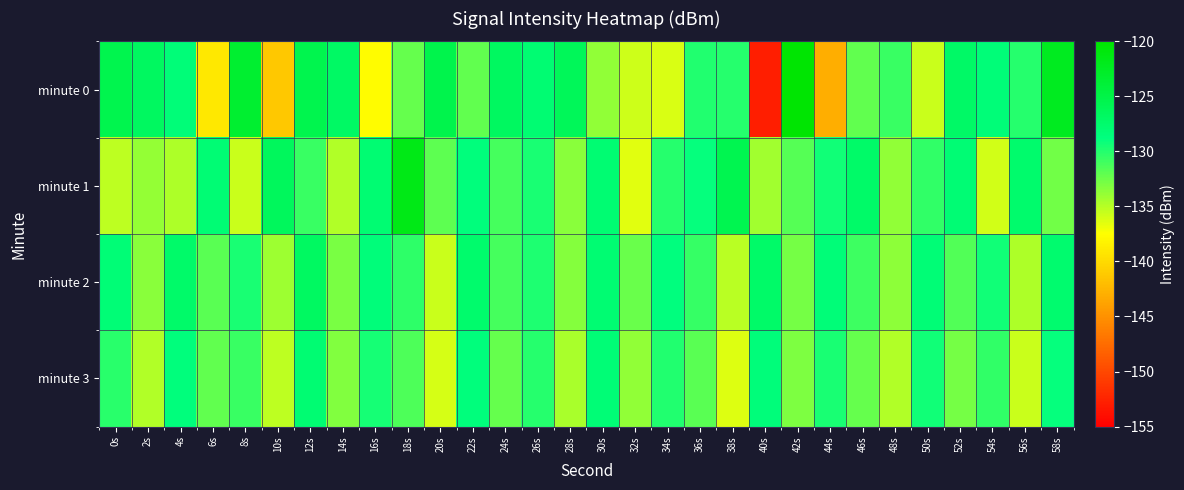

Reading left to right, list all the values displayed in this chart.

minute 0: 0s=-125.3	2s=-126.7	4s=-128.2	6s=-139.1	8s=-123.3	10s=-141.2	12s=-125.4	14s=-127.0	16s=-137.7	18s=-132.3	20s=-125.2	22s=-132.1	24s=-126.7	26s=-127.8	28s=-126.2	30s=-133.7	32s=-135.8	34s=-136.3	36s=-129.9	38s=-130.1	40s=-152.9	42s=-120.2	44s=-143.0	46s=-132.1	48s=-130.8	50s=-135.6	52s=-127.0	54s=-128.2	56s=-130.0	58s=-122.2
minute 1: 0s=-135.2	2s=-133.8	4s=-134.7	6s=-128.1	8s=-135.7	10s=-126.3	12s=-130.8	14s=-134.9	16s=-127.9	18s=-121.6	20s=-132.0	22s=-128.5	24s=-131.2	26s=-129.7	28s=-133.4	30s=-127.8	32s=-136.5	34s=-130.1	36s=-128.9	38s=-125.6	40s=-134.3	42s=-131.7	44s=-129.4	46s=-127.2	48s=-133.8	50s=-130.5	52s=-128.0	54s=-135.9	56s=-127.4	58s=-132.6
minute 2: 0s=-128.1	2s=-133.5	4s=-127.3	6s=-131.8	8s=-129.6	10s=-134.2	12s=-126.7	14s=-132.9	16s=-128.4	18s=-130.3	20s=-135.7	22s=-127.5	24s=-131.1	26s=-129.8	28s=-133.3	30s=-127.9	32s=-132.4	34s=-128.7	36s=-130.6	38s=-135.1	40s=-127.2	42s=-132.8	44s=-128.3	46s=-130.9	48s=-133.6	50s=-128.1	52s=-131.5	54s=-129.3	56s=-134.7	58s=-127.6
minute 3: 0s=-130.2	2s=-134.8	4s=-128.5	6s=-132.1	8s=-130.7	10s=-135.3	12s=-127.8	14s=-133.2	16s=-129.5	18s=-131.4	20s=-136.0	22s=-128.6	24s=-132.3	26s=-130.0	28s=-134.5	30s=-128.2	32s=-133.7	34s=-129.9	36s=-131.8	38s=-136.4	40s=-128.4	42s=-133.1	44s=-129.6	46s=-132.2	48s=-134.9	50s=-129.3	52s=-132.8	54s=-130.5	56s=-135.6	58s=-128.9